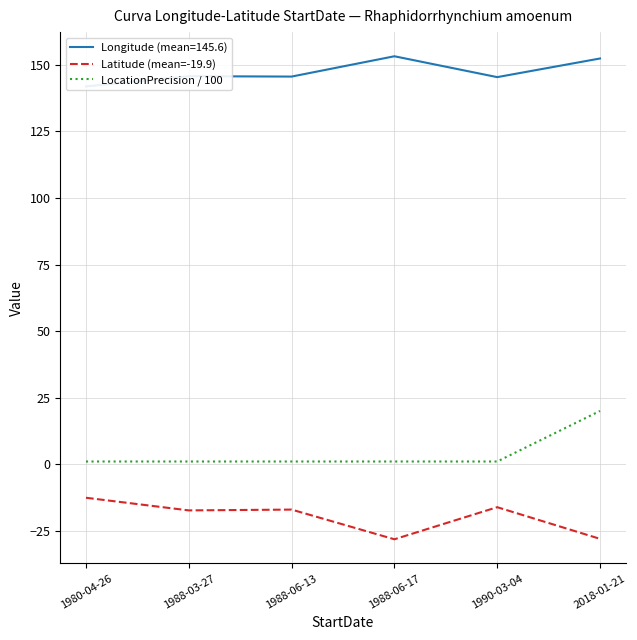

What is the difference between the highest and lowest values at 1988-06-17?

29.2